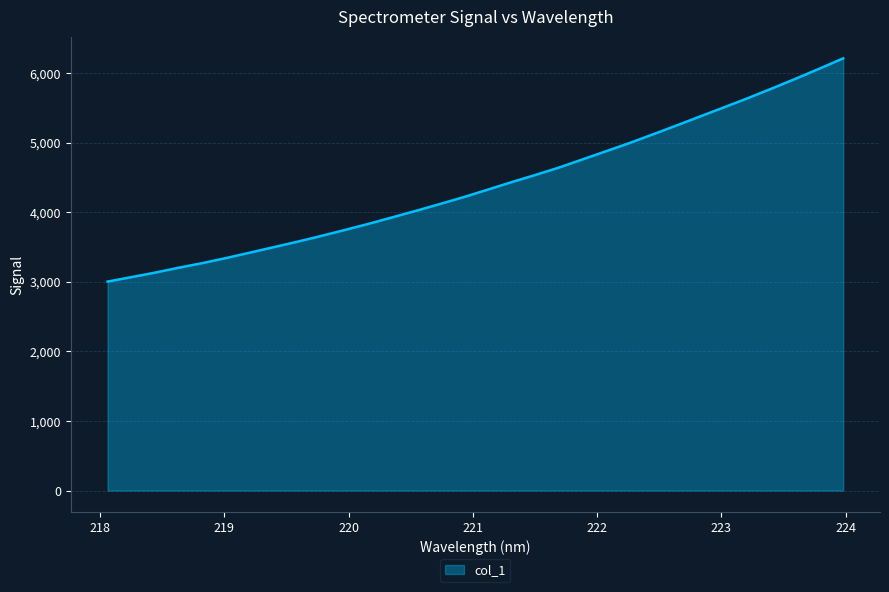

What is the difference between the maximum and minimum values?

3209.9